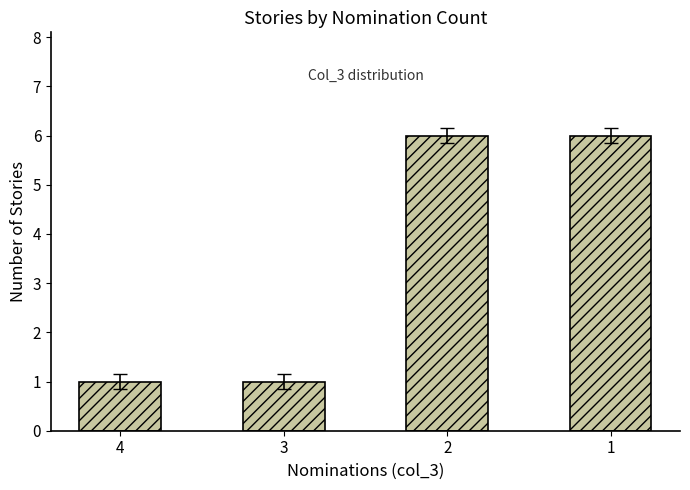

How many data points are less than 6?

2